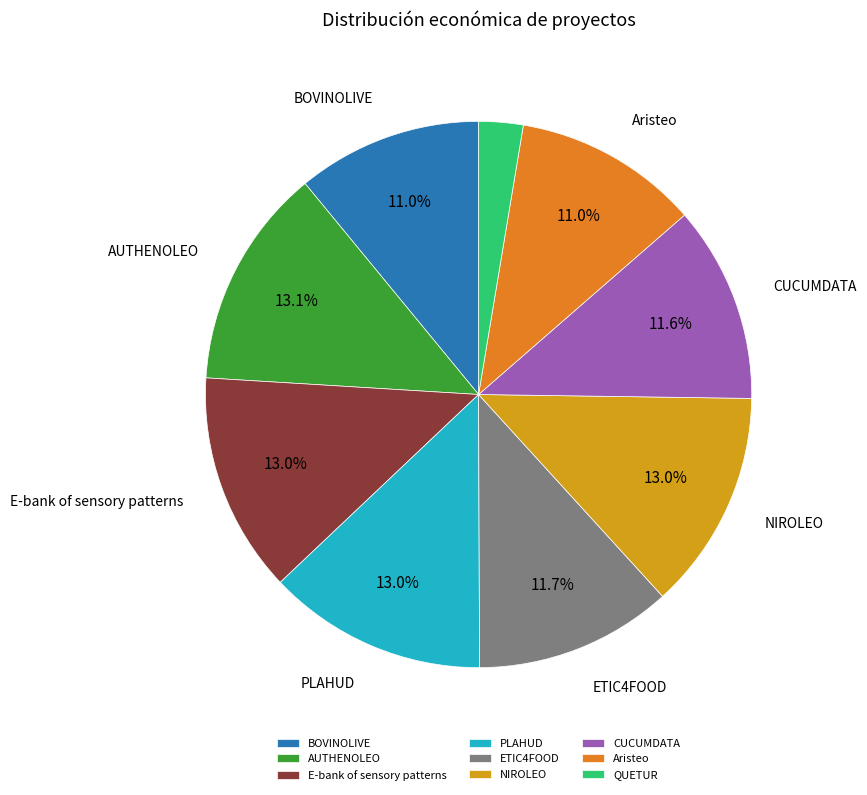

Do AUTHENOLEO and ETIC4FOOD together represent more than half of the pie?

No